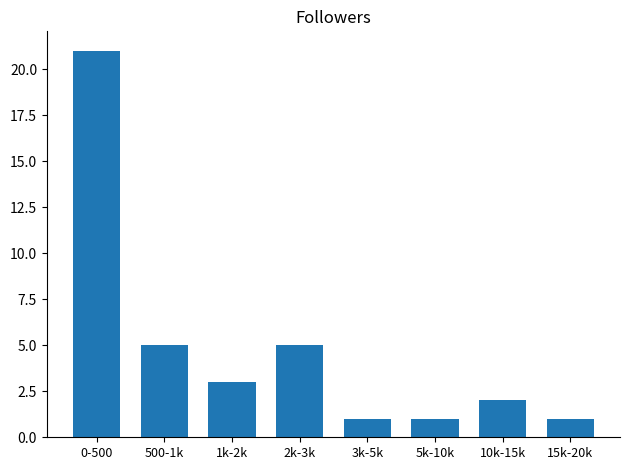

What is the difference between the values at 2k-3k and 10k-15k?

3